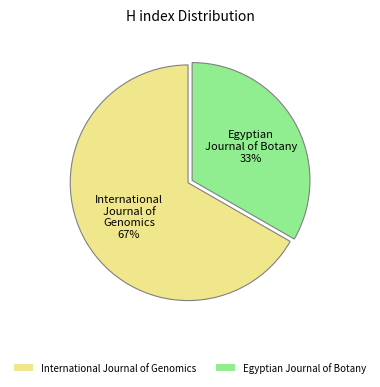

To the nearest percent, what percentage of the pie is International Journal of Genomics?

67%